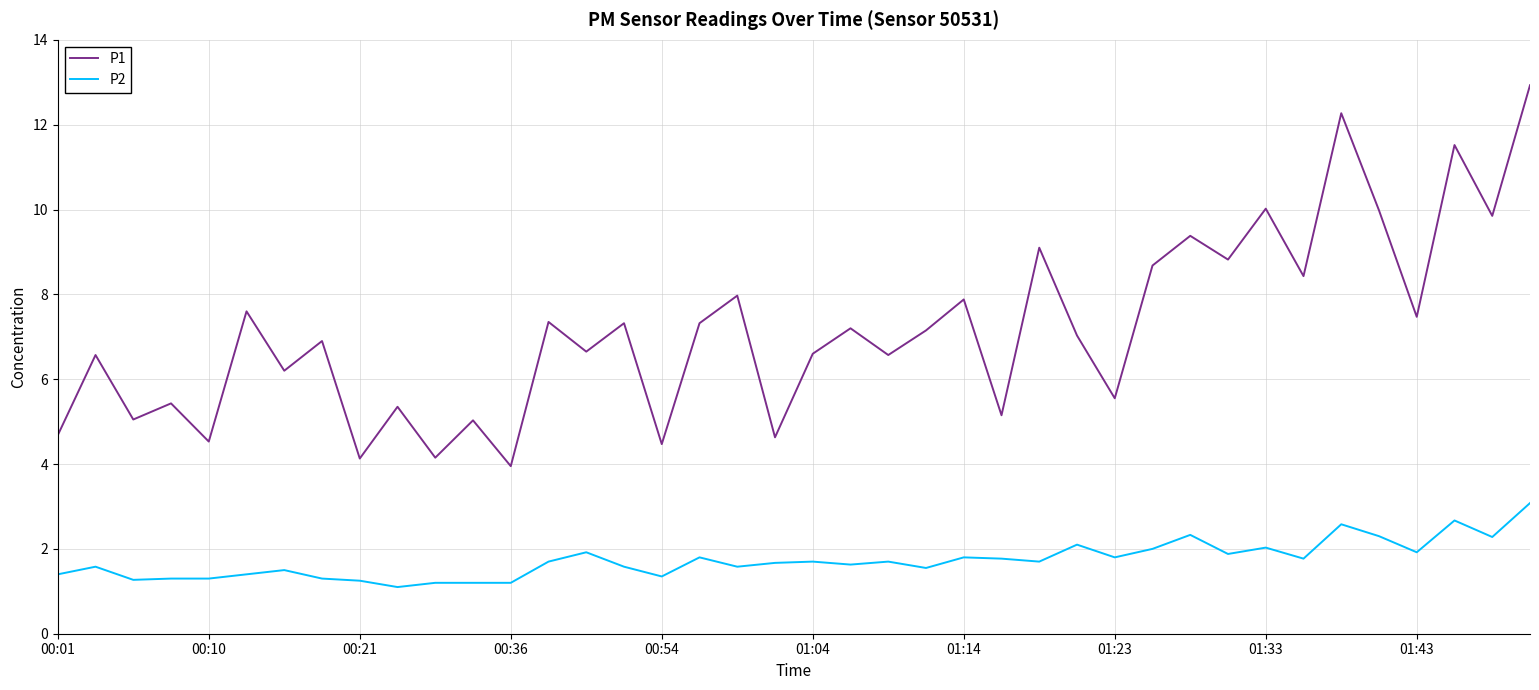

Which series has the largest total across all categories?

P1